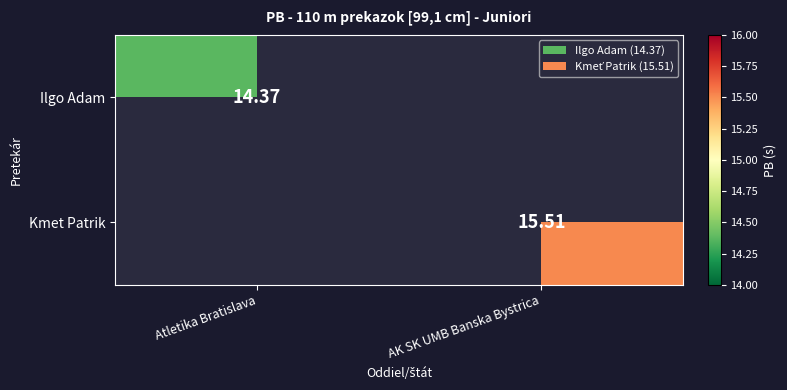

At which label does Kmet Patrik reach its peak?

AK SK UMB Banska Bystrica